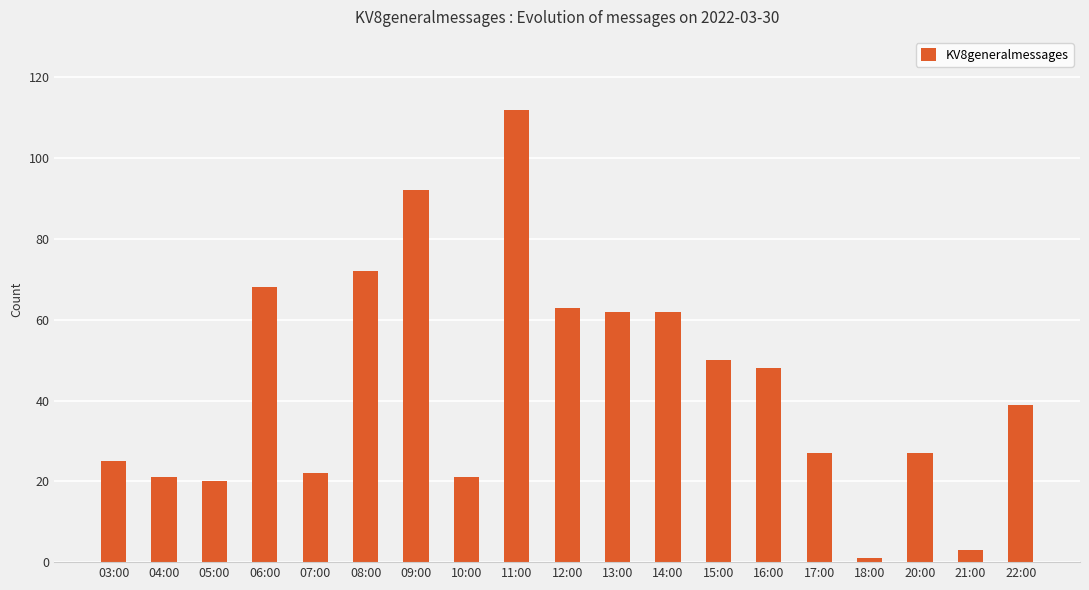

What is the difference between the maximum and minimum values?

111